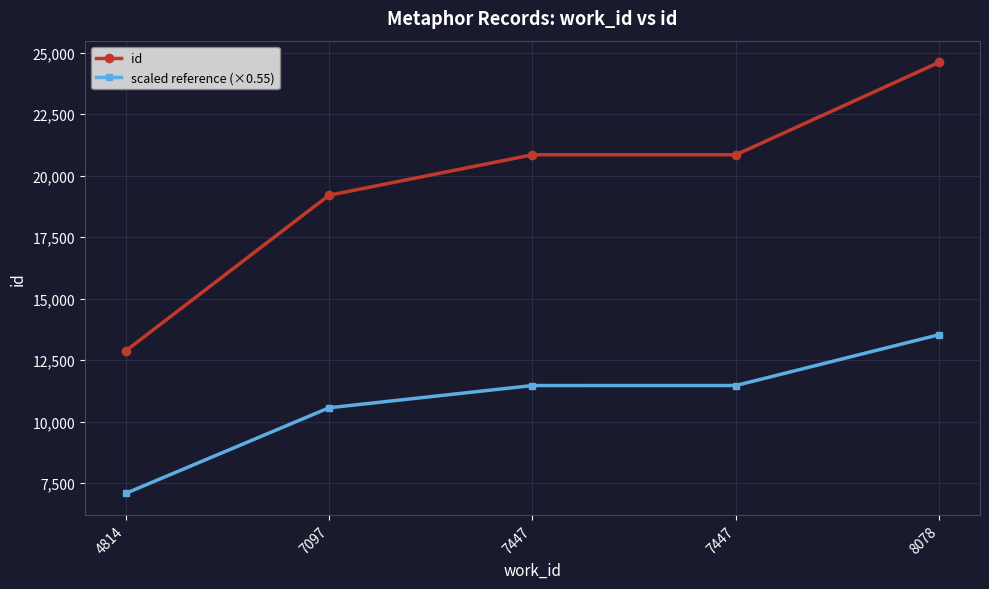

Is the value of id at 4814 greater than the value of scaled reference (×0.55) at 7447?

Yes